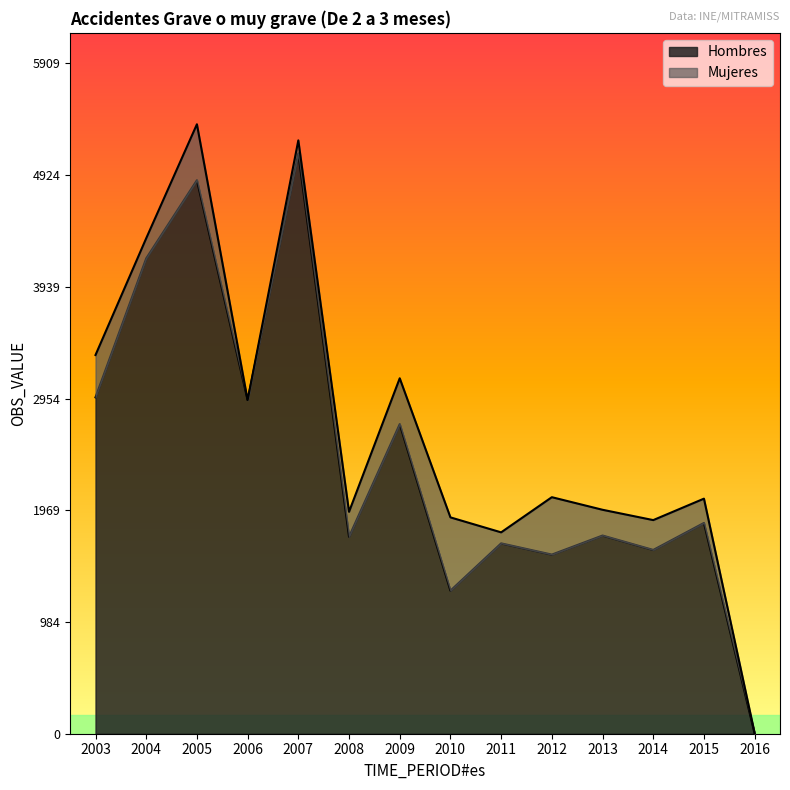

What is the change in value from 2007 to 2010?

-3854